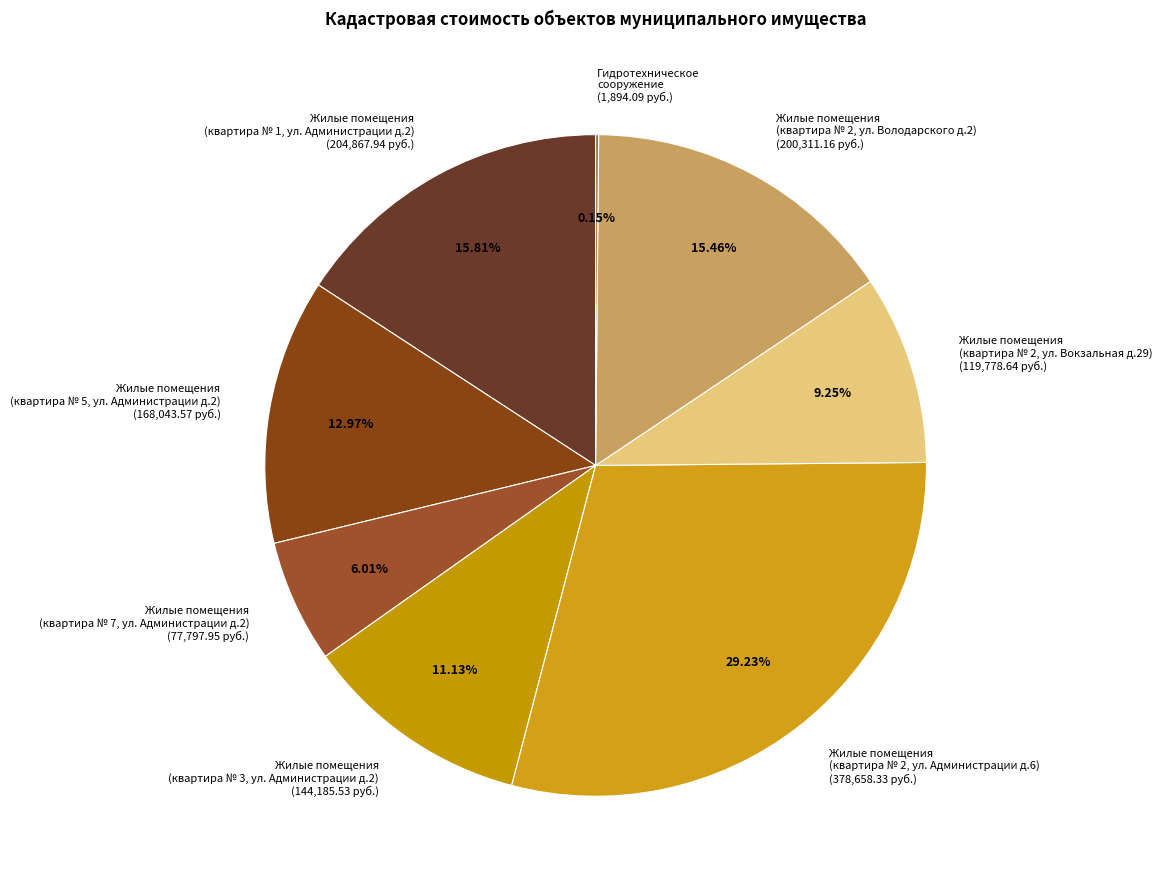

Do Жилые помещения (квартира № 2, ул. Администрации д.6) (378,658.33 руб.) and Жилые помещения (квартира № 5, ул. Администрации д.2) (168,043.57 руб.) together represent more than half of the pie?

No